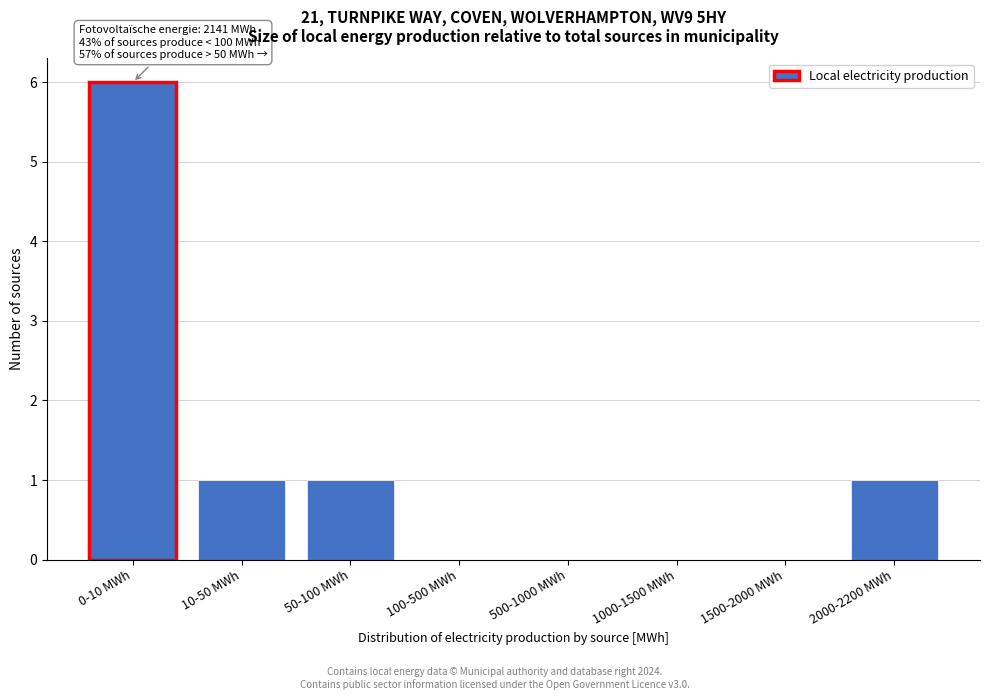

Reading left to right, list all the values displayed in this chart.

0-10 MWh=6	10-50 MWh=1	50-100 MWh=1	100-500 MWh=0	500-1000 MWh=0	1000-1500 MWh=0	1500-2000 MWh=0	2000-2200 MWh=1